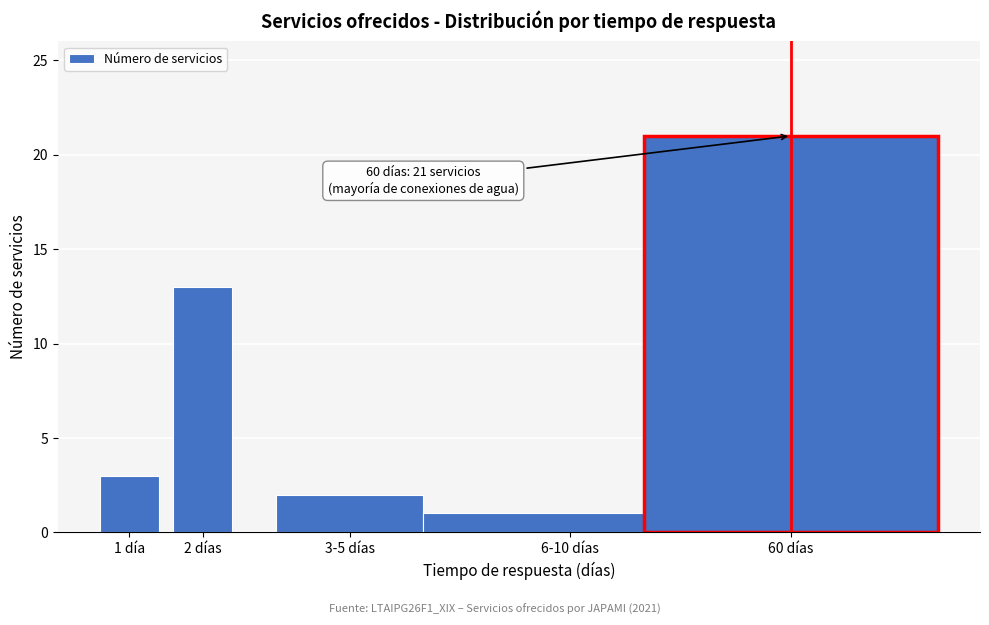

Reading left to right, what are all the values shown in this chart?

3	13	2	1	21